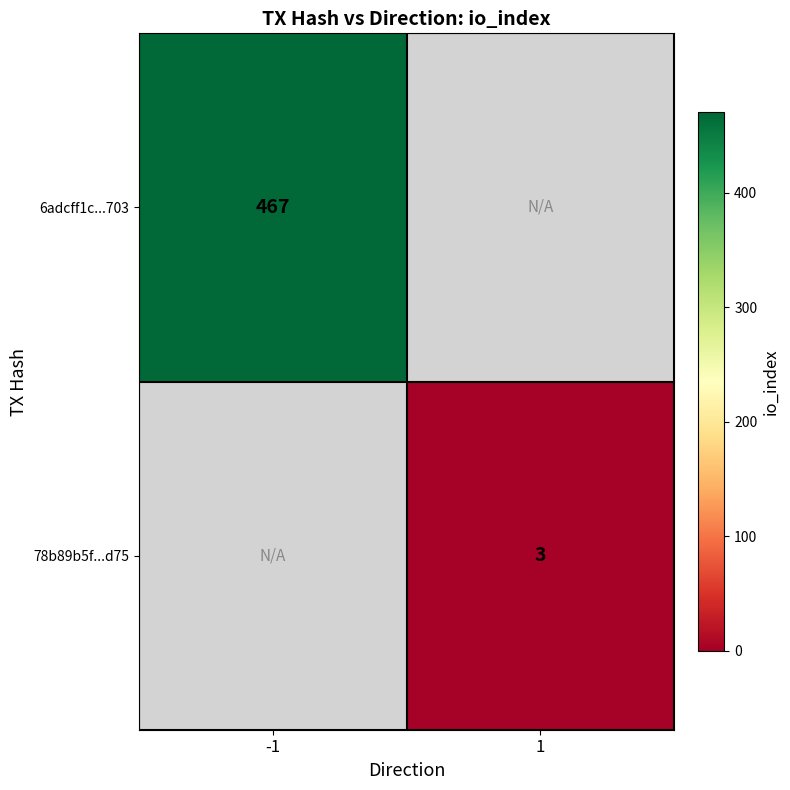

True or false: 6adcff1c...703 has a value of 202 at -1.

False